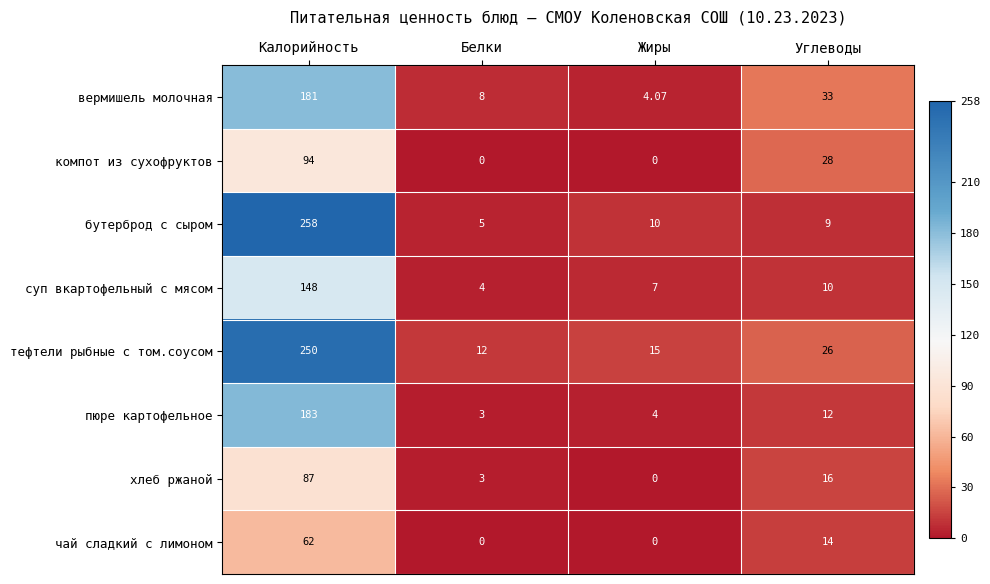

List the series in order of their peak value, highest first.

бутерброд с сыром, тефтели рыбные с том.соусом, пюре картофельное, вермишель молочная, суп вкартофельный с мясом, компот из сухофруктов, хлеб ржаной, чай сладкий с лимоном